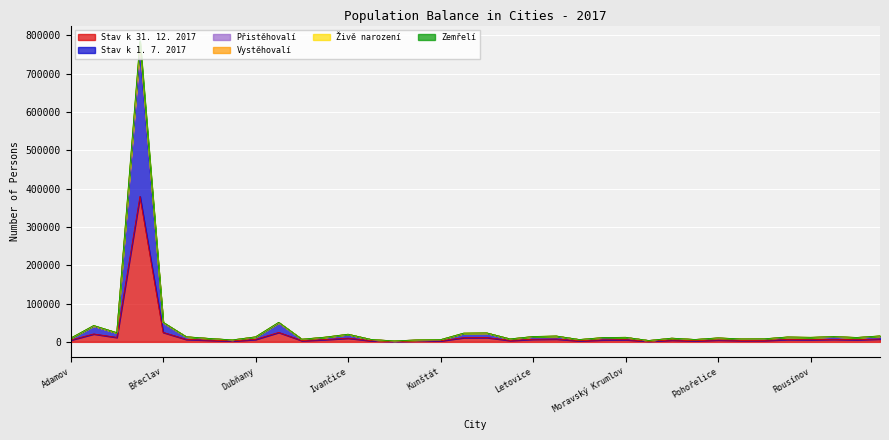

What position from the right is Klobouky u Brna?

21